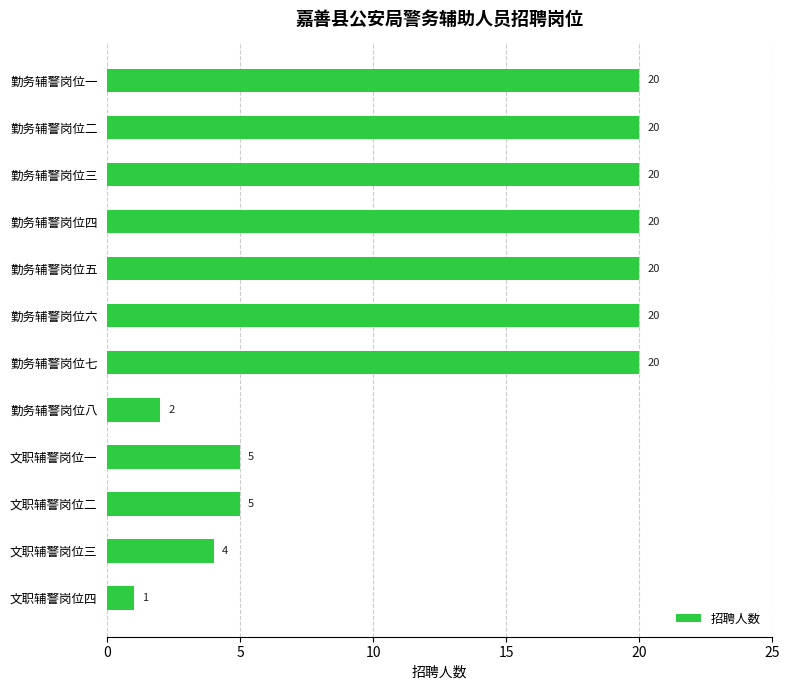

At which category does the chart reach its minimum across all series?

文职辅警岗位四